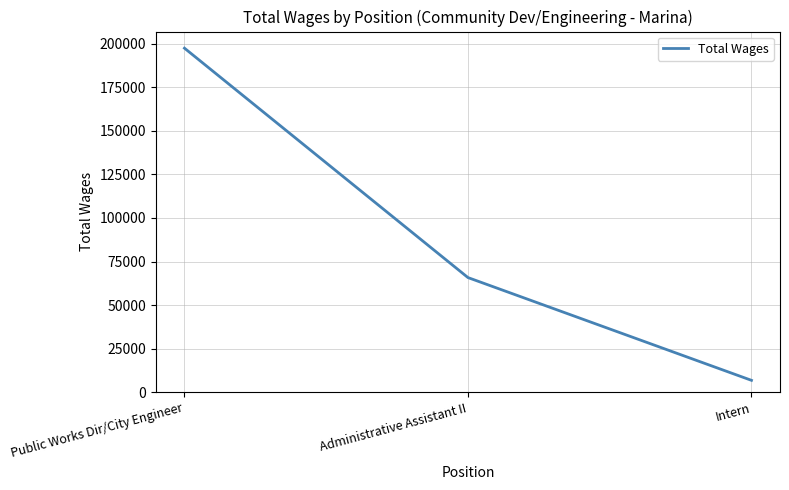

The chart shows a value of 272342 at Public Works Dir/City Engineer. True or false?

False